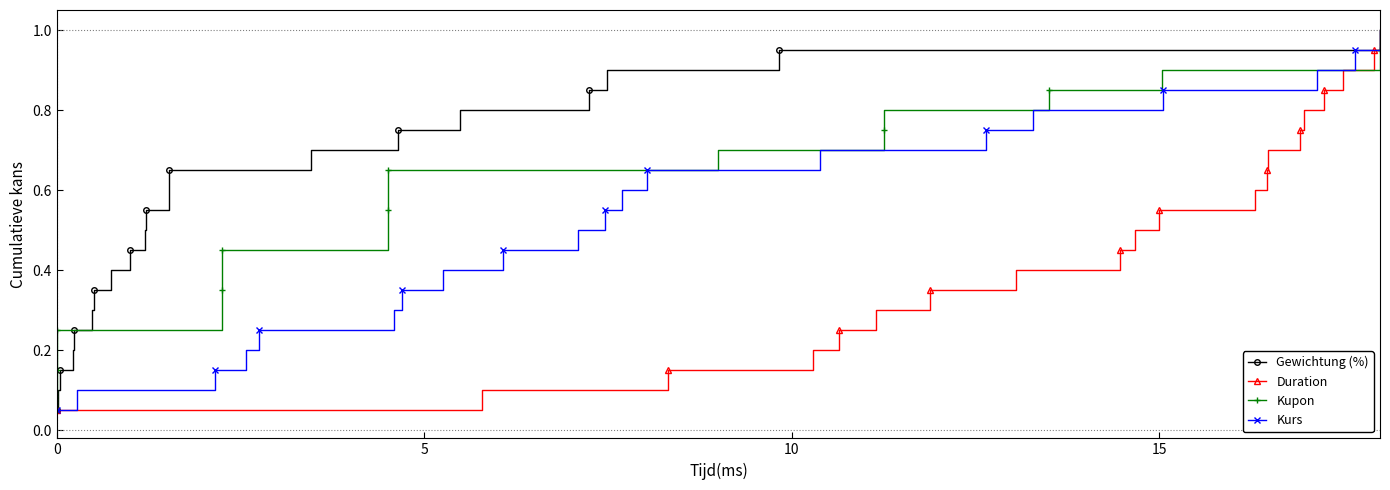

What is the value of the Gewichtung (%) point at the 1st from the left?

0.1